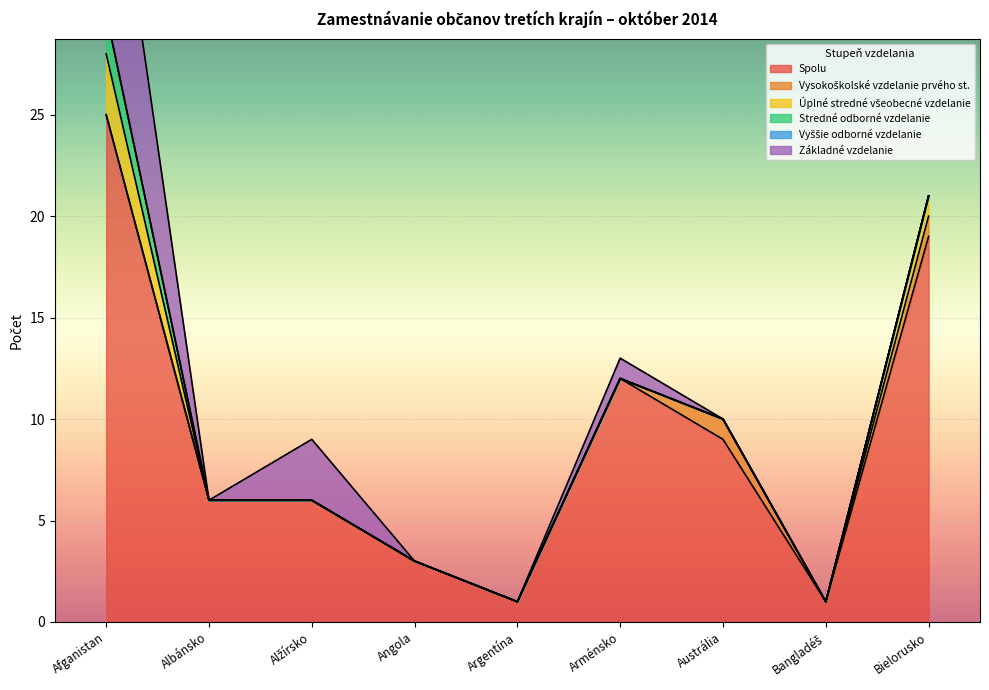

Between which two adjacent categories do Vysokoškolské vzdelanie prvého st. and Základné vzdelanie first intersect?

Arménsko and Austrália